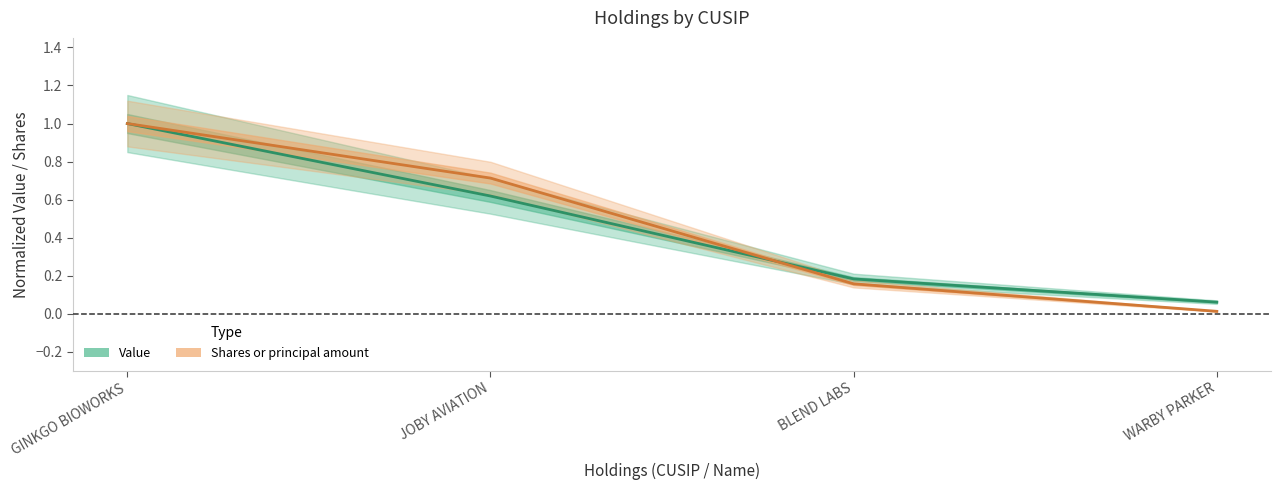

How many lines are shown in the chart?

2